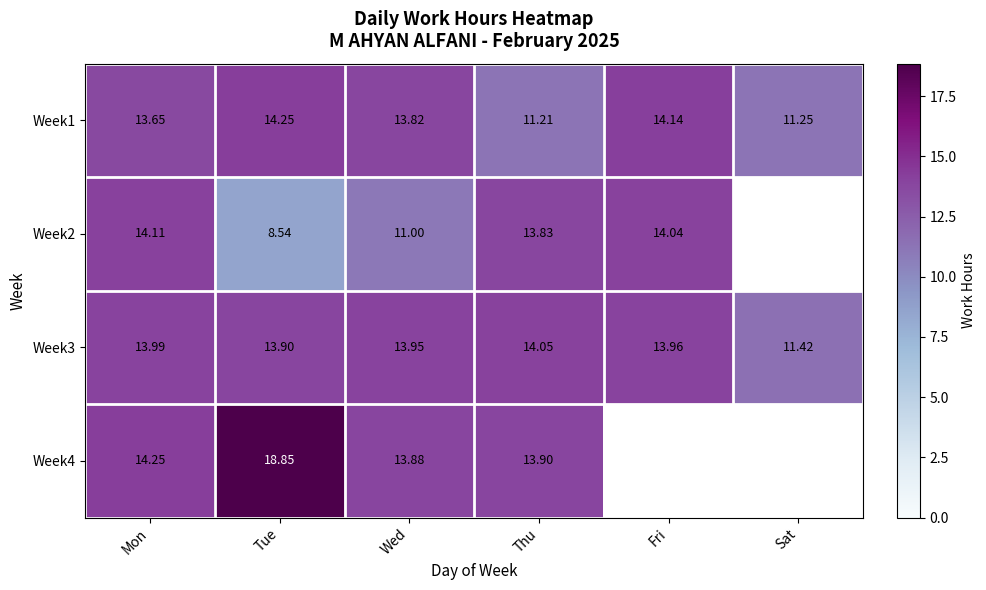

The value of Week4 at Thu is 9.3. True or false?

False